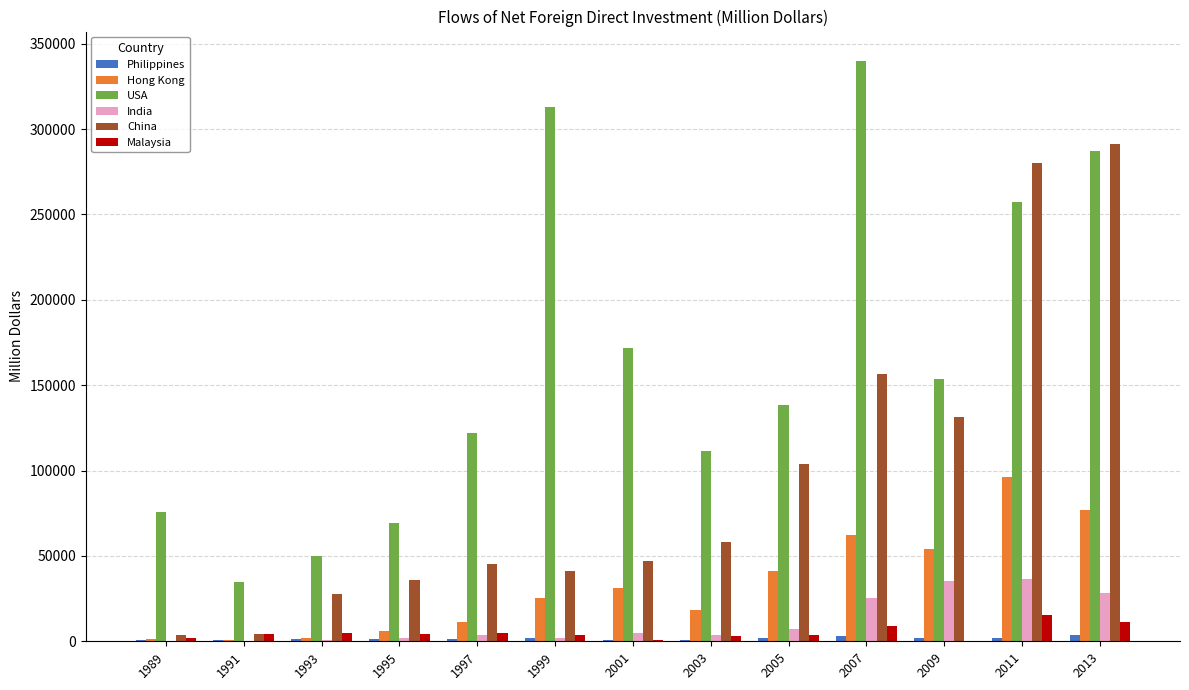

Which series changed the most between 2005 and 2011?

China